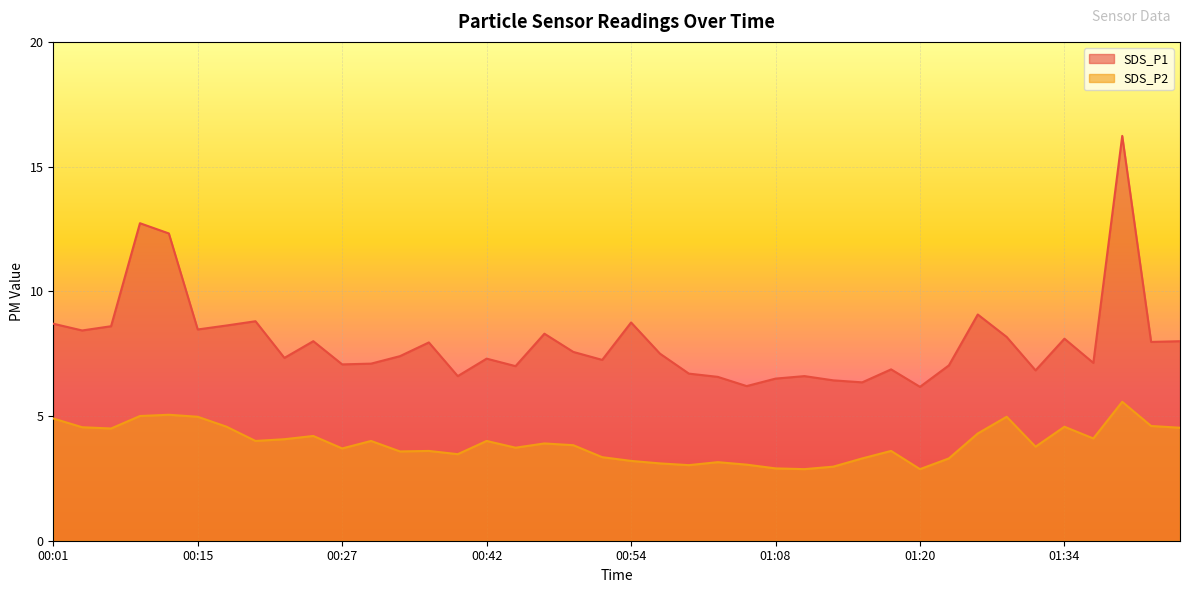

What are all the series names shown in the legend?

SDS_P1, SDS_P2